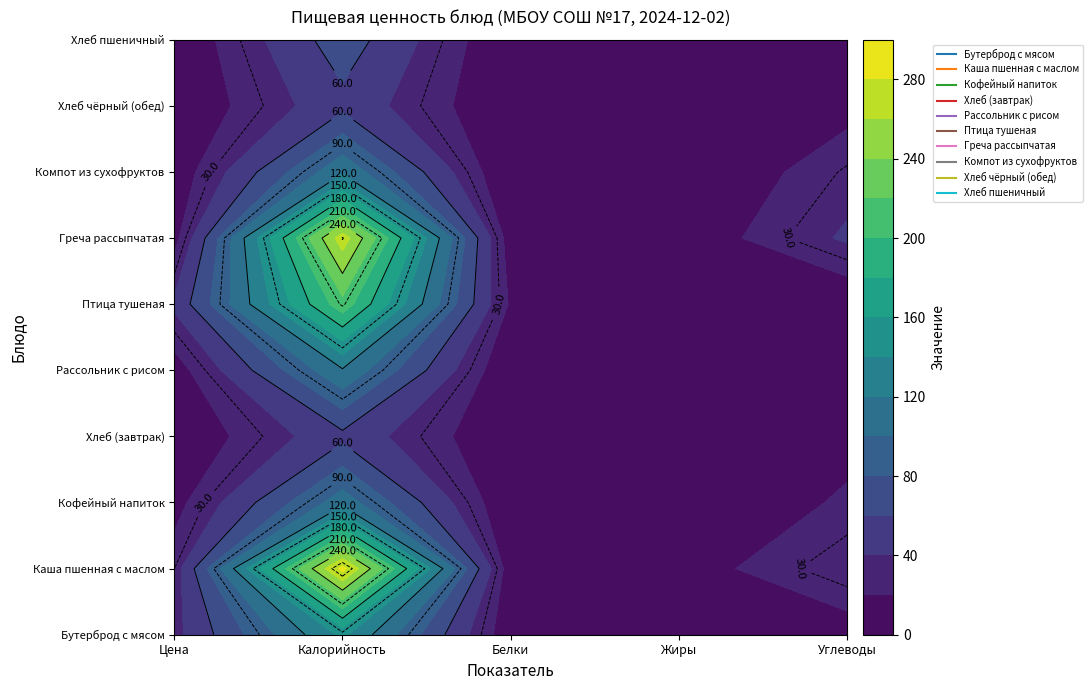

How many values in the Бутерброд с мясом series are below 10?

2